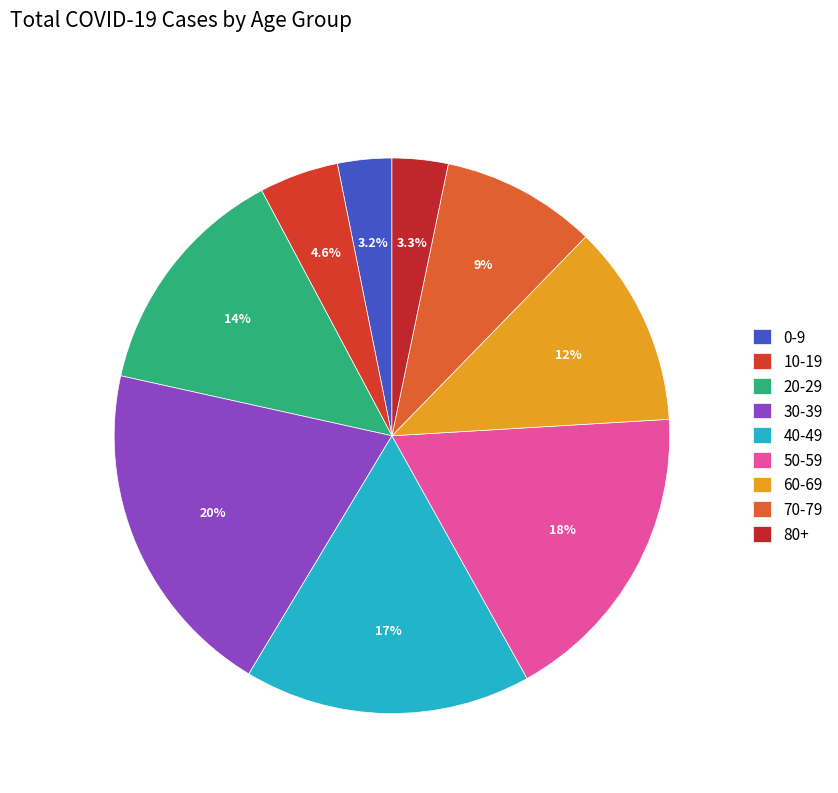

What percentage is the 60-69 slice, to the nearest percent?

12%